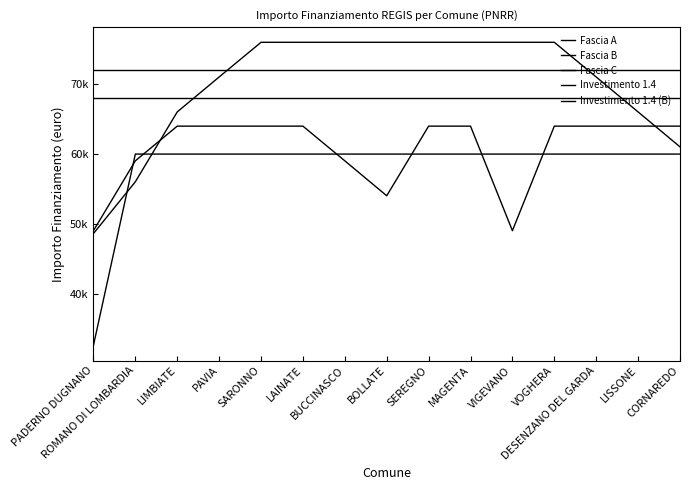

Between ROMANO DI LOMBARDIA and MAGENTA, which series saw the biggest shift?

Investimento 1.4 (B)